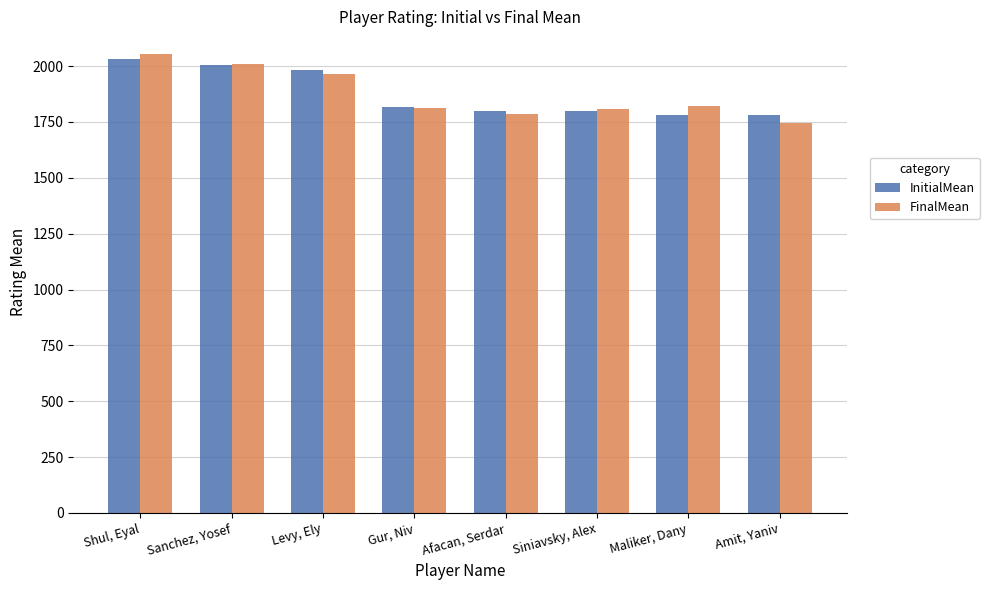

What is the label of the 6th bar from the right?

Levy, Ely